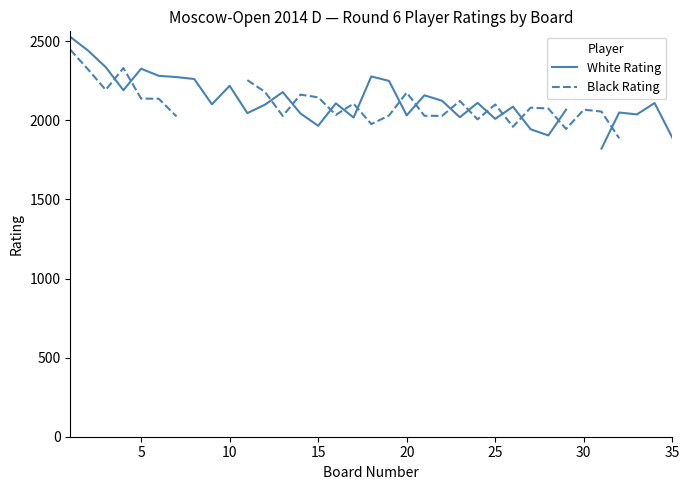

What is the label of the 11th point from the right?

25